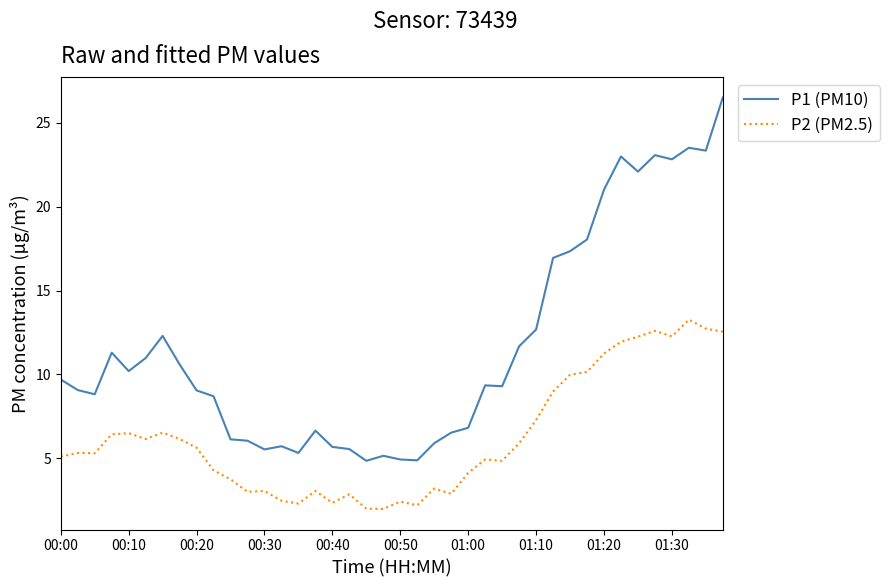

List the series in order of their peak value, lowest first.

P2 (PM2.5), P1 (PM10)